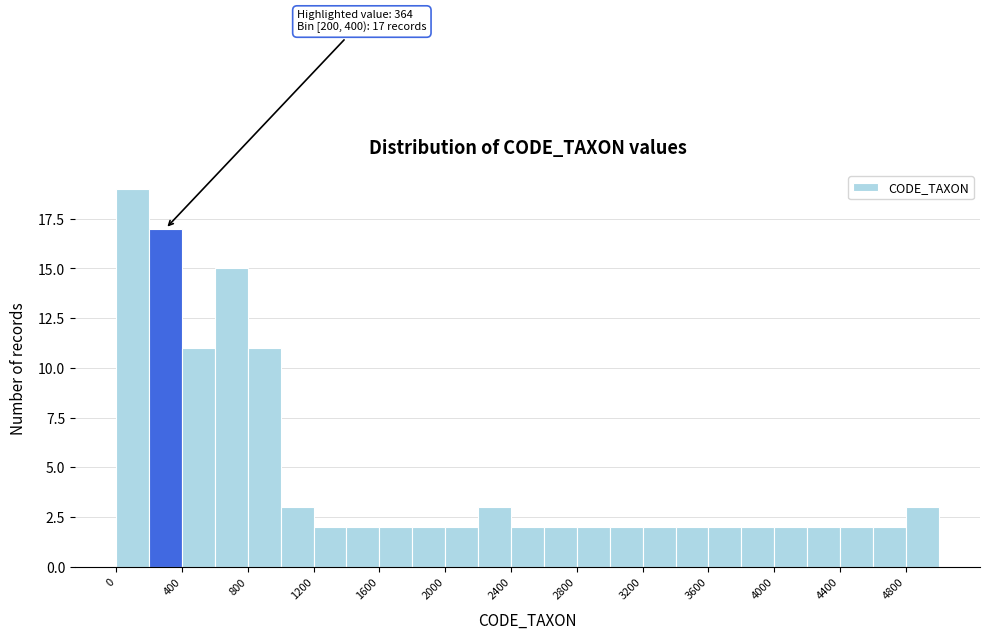

Which range on the x-axis has the tallest bar?

0 to 200